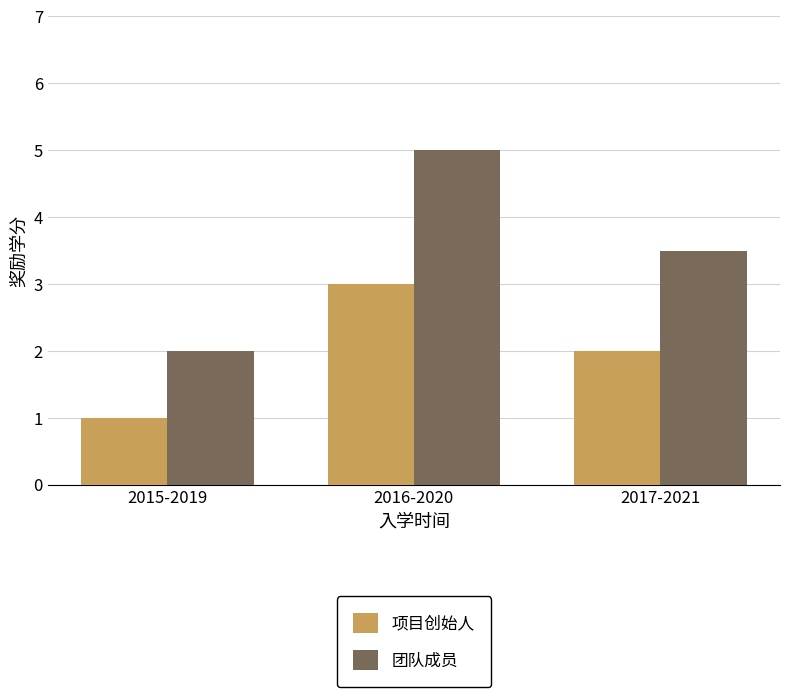

What is the difference between the maximum and minimum values in the 项目创始人 series?

2.0